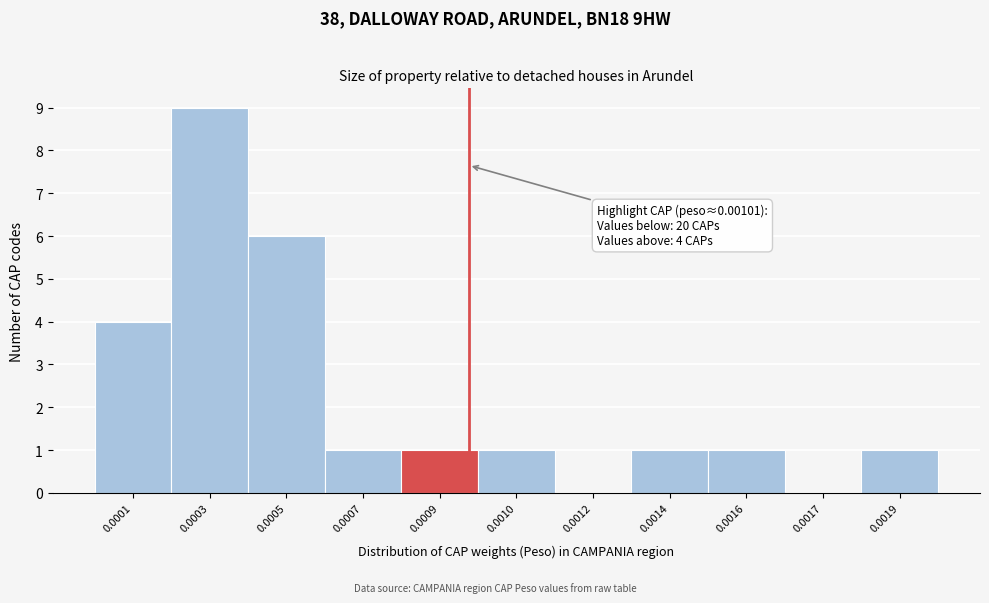

Reading left to right, transcribe all the data shown in this chart.

0.0001=4	0.0003=9	0.0005=6	0.0007=1	0.0009=1	0.0010=1	0.0012=0	0.0014=1	0.0016=1	0.0017=0	0.0019=1